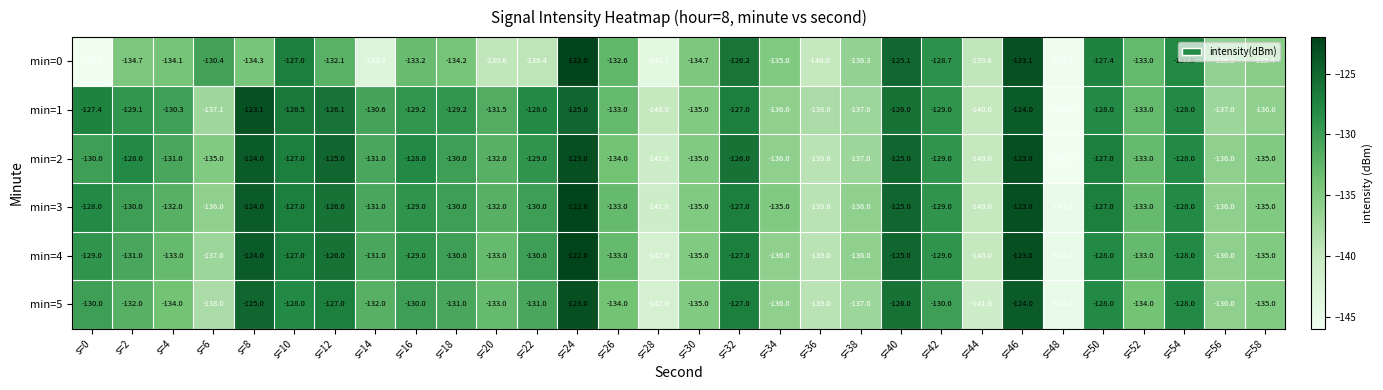

True or false: min=4 has a value of -227.6 at s=54.

False